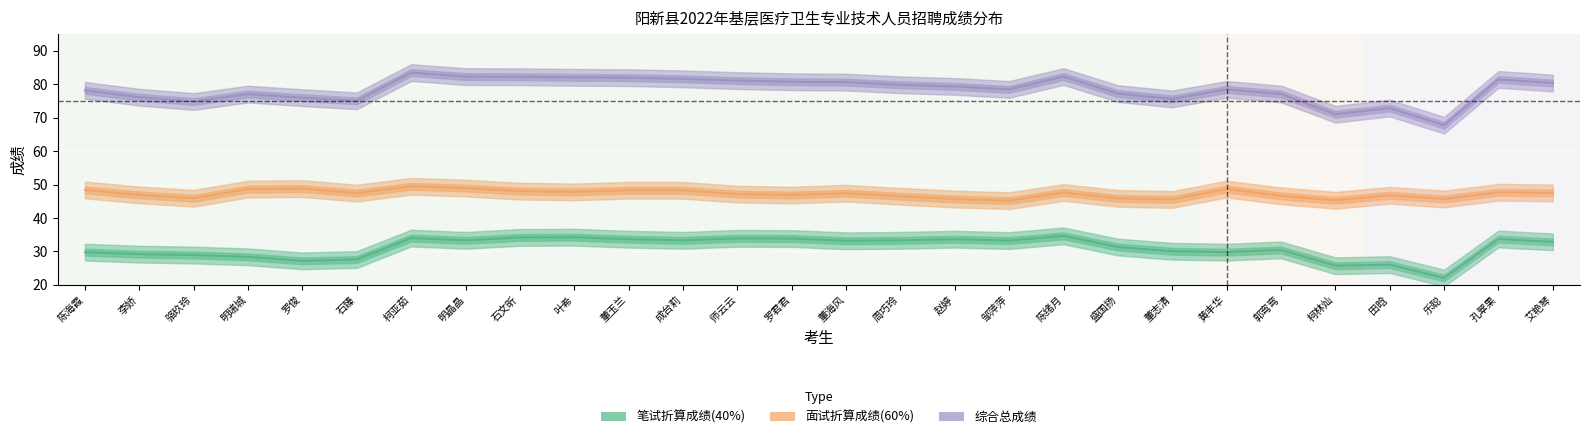

Is it true that 综合总成绩 equals 72.9 at 田晗?

True